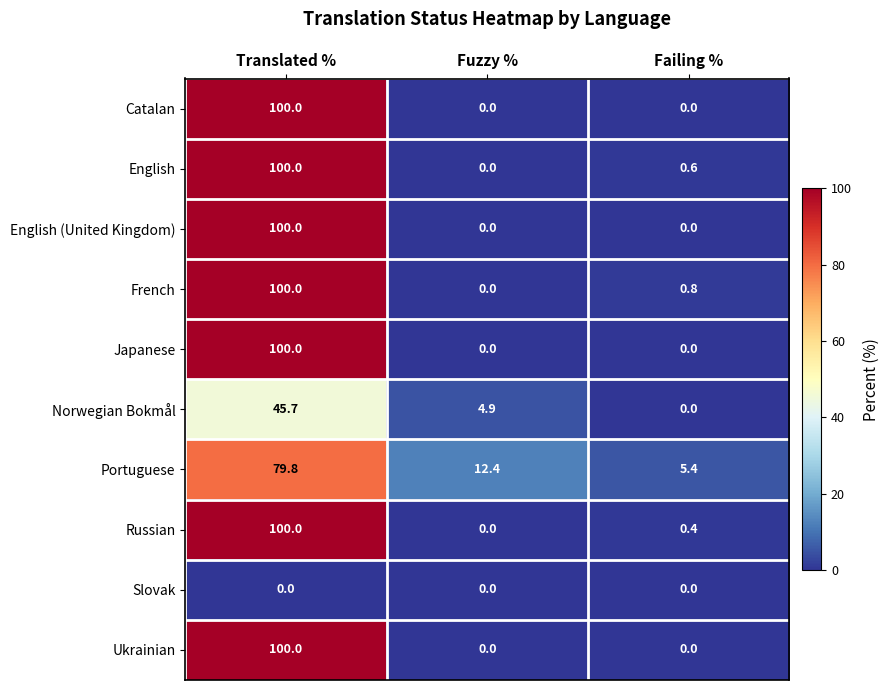

At which label is French closest to 50?

Failing %